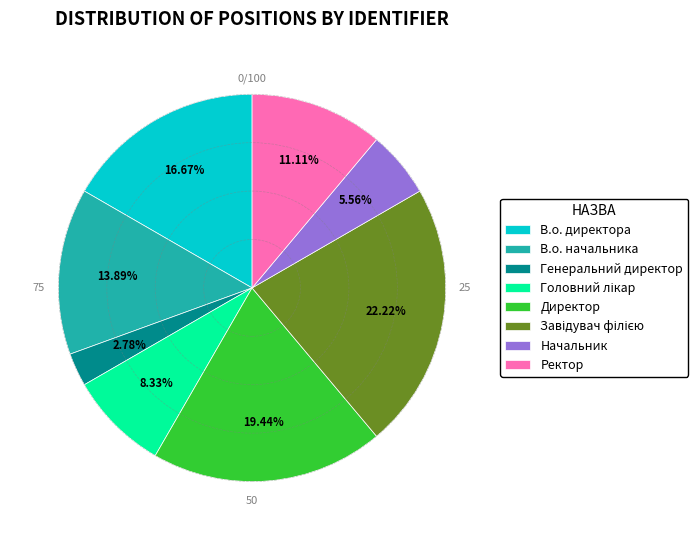

Is there any slice that represents more than half of the pie?

No